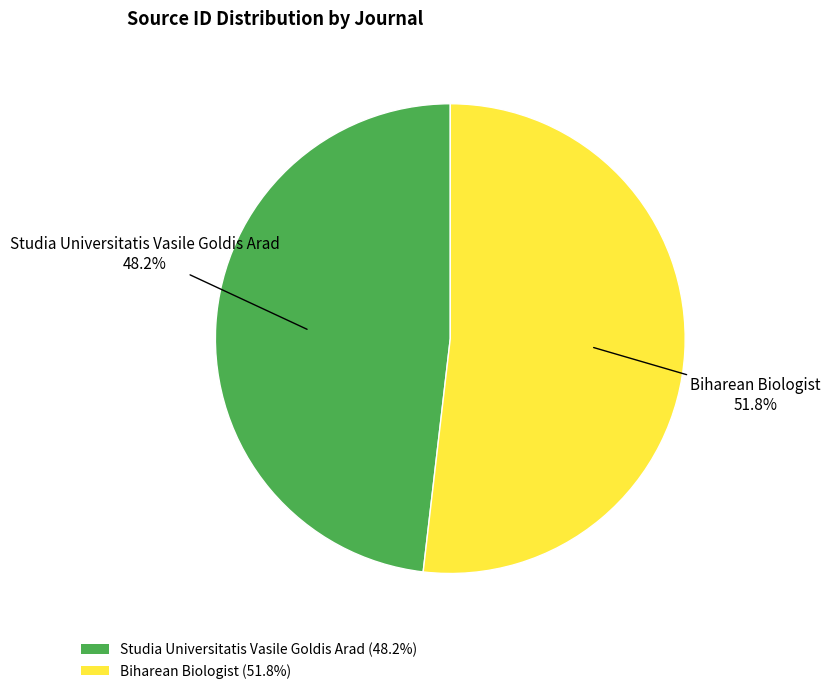

How many segments does this pie chart have?

2